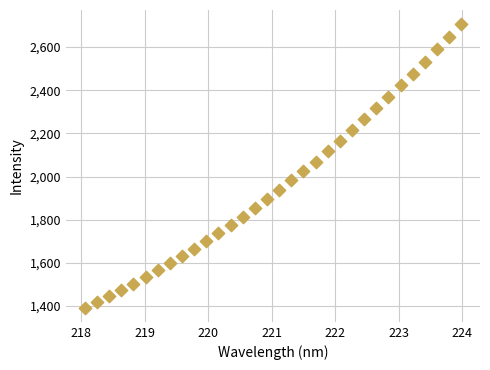

What is the range of Y values (max minus min)?

1313.1